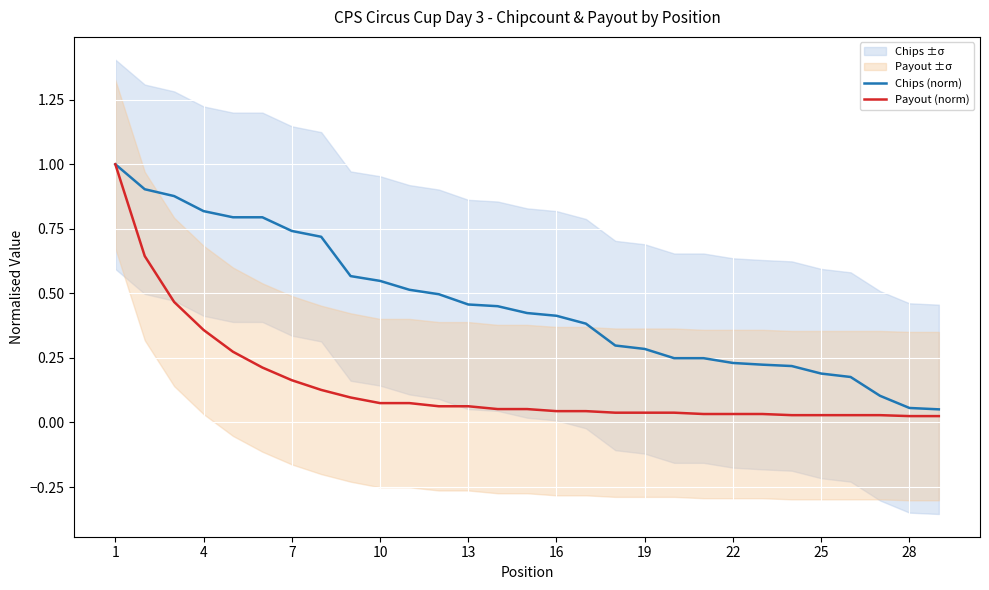

What is the highest value of the Chips (norm) series?

1.0